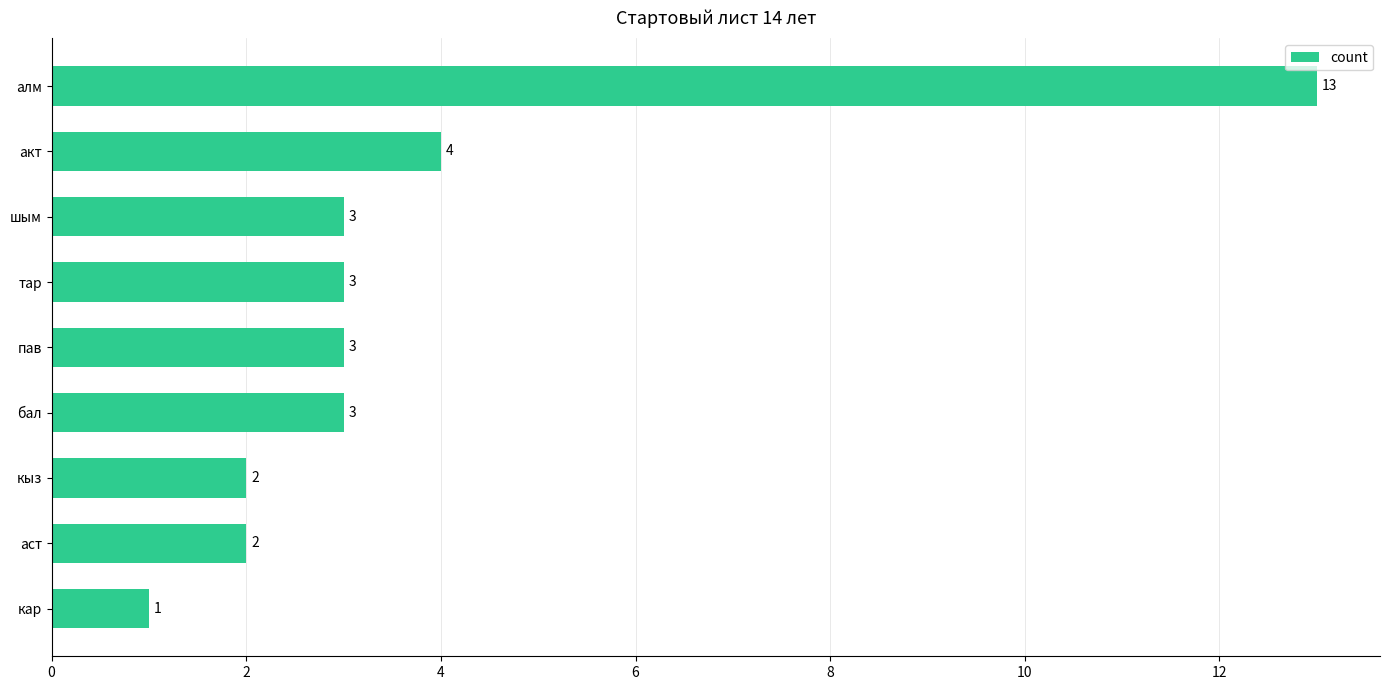

Which label corresponds to the largest value in the chart?

алм